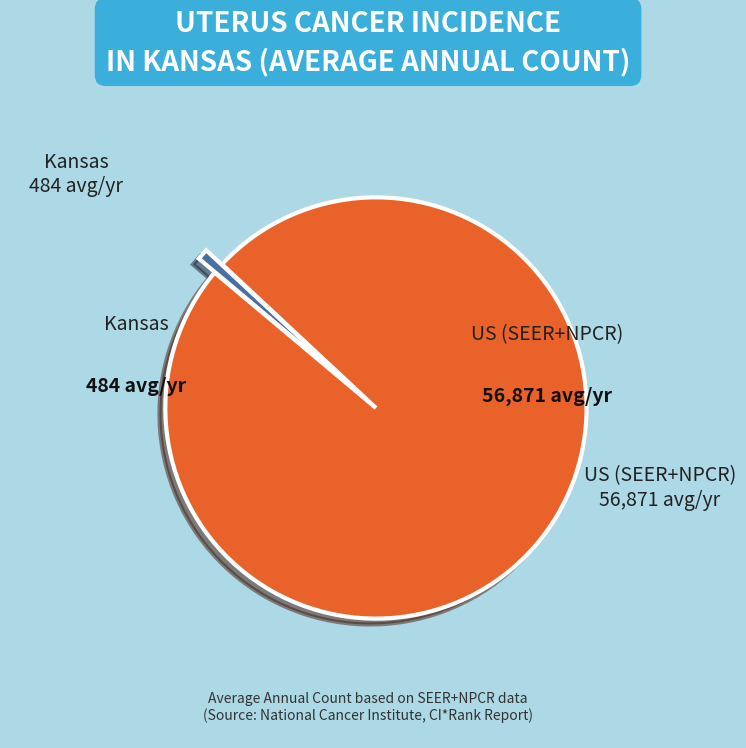

To the nearest percent, what is the average slice percentage?

50%